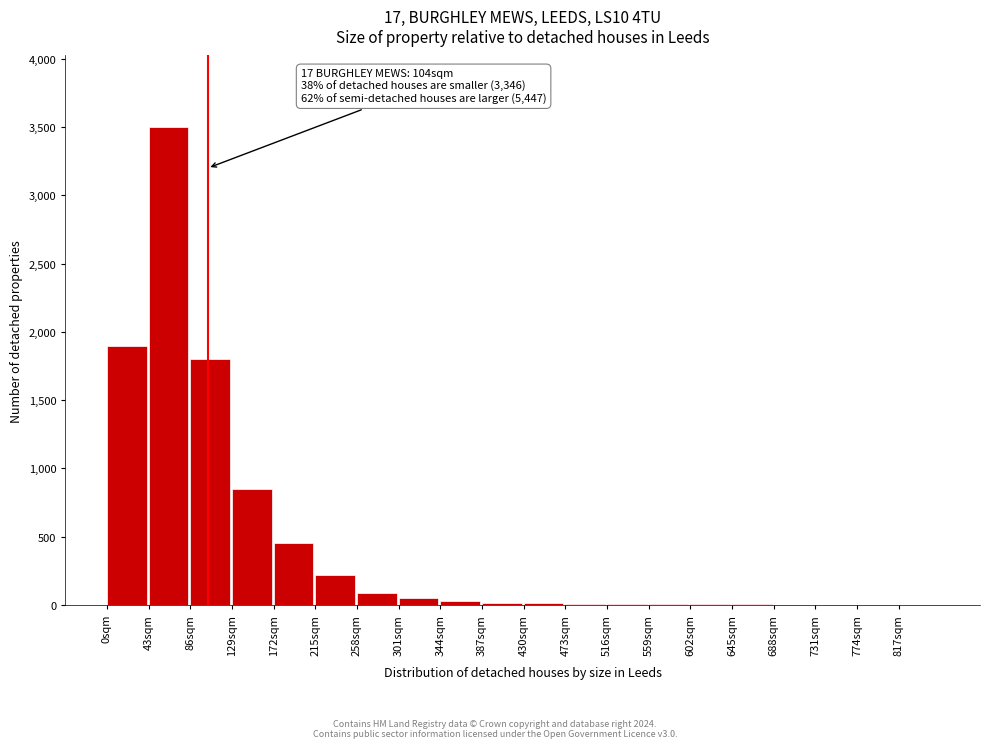

The chart shows a value of 850 at 129sqm. True or false?

True